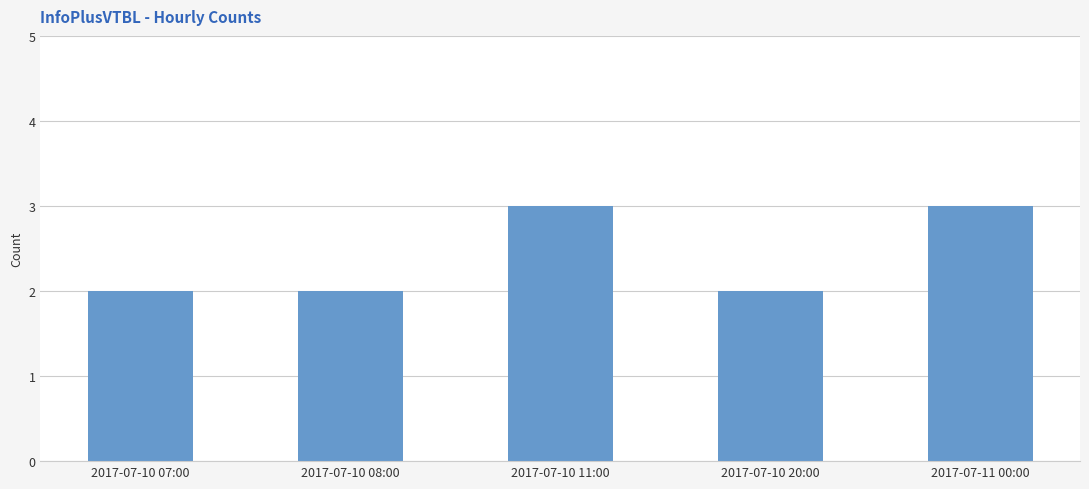

Approximately how many times larger is the value at 2017-07-10 08:00 compared to 2017-07-10 11:00?

0.7